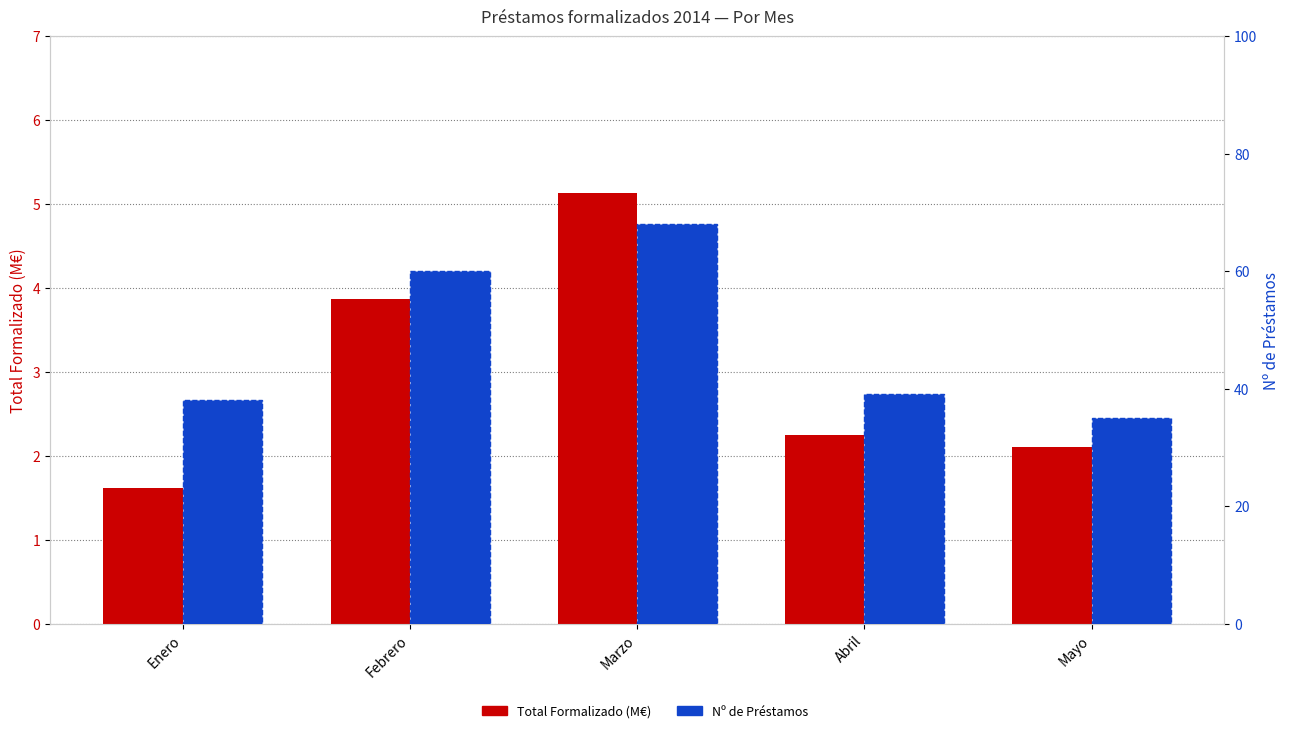

List the labels in order of Total Formalizado (M€) value, smallest first.

Enero, Mayo, Abril, Febrero, Marzo